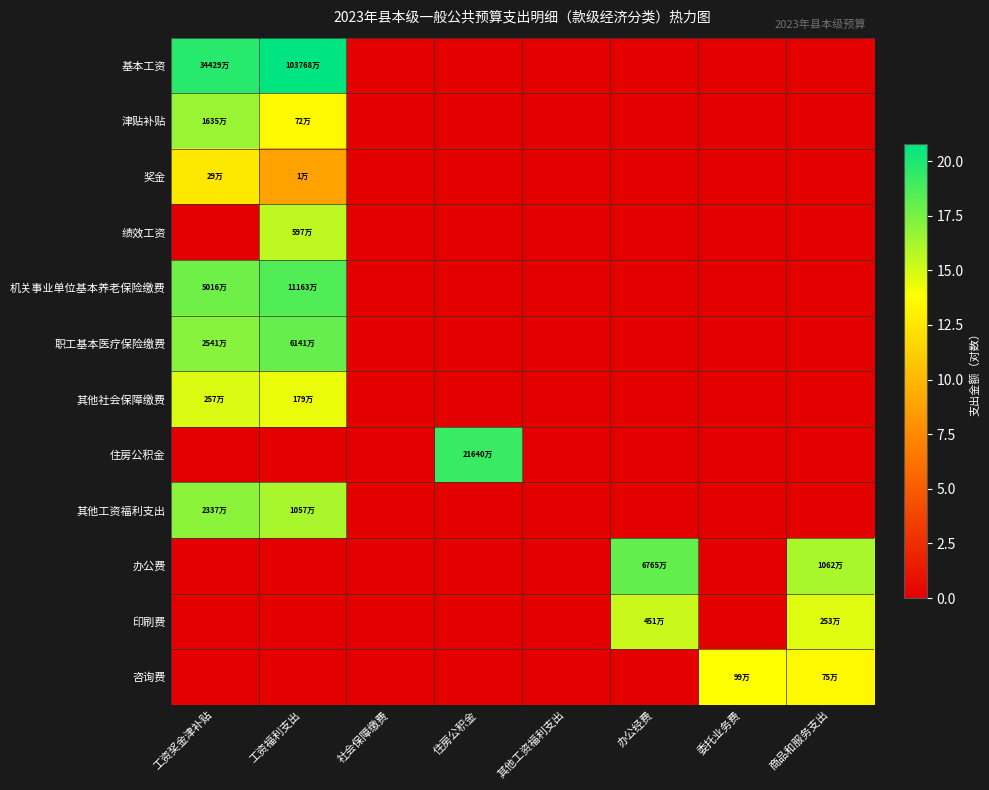

Which category has the highest value across all series?

工资福利支出